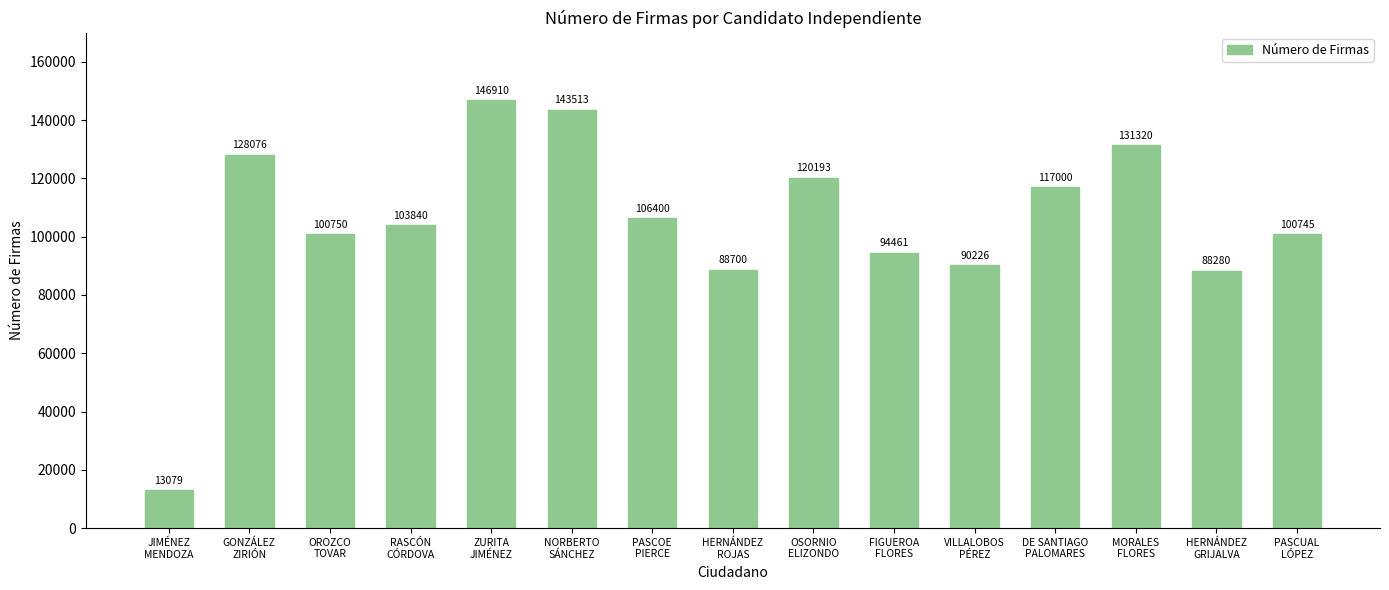

True or false: the data shows 120193 at OSORNIO
ELIZONDO.

True